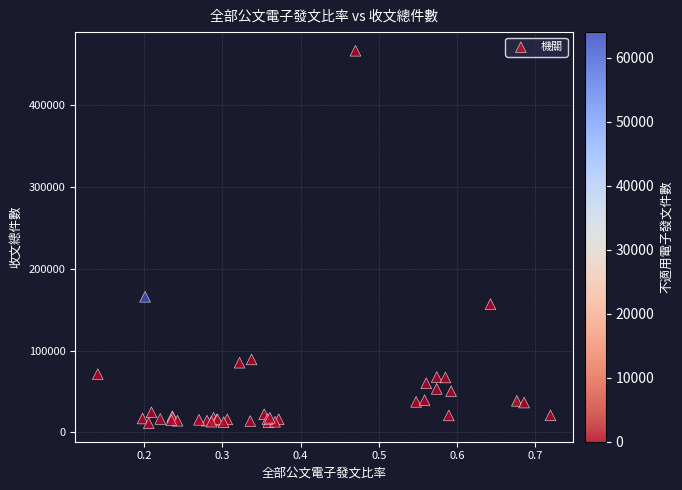

What Y value in the scatter plot is closest to 238944?

165812